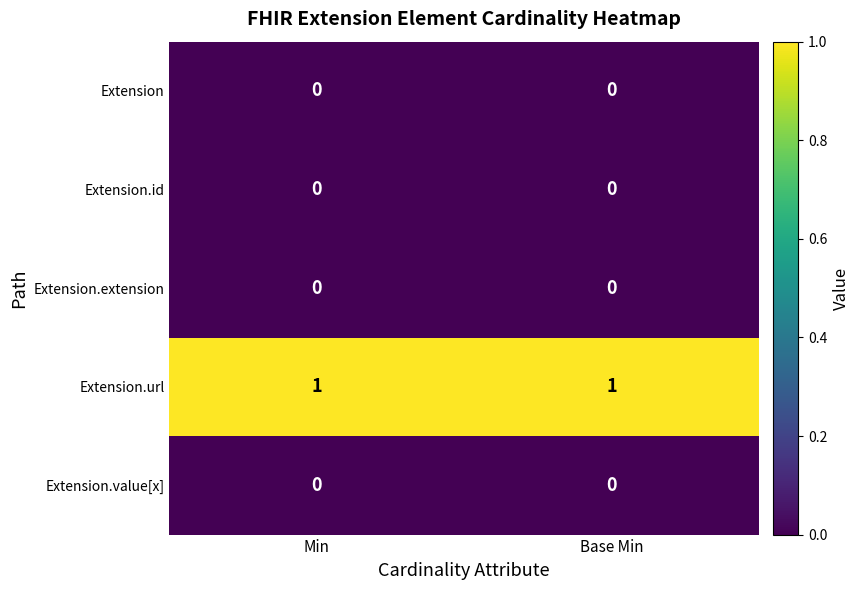

Reading left to right, list all the values displayed in this chart.

Extension: 0	0
Extension.id: 0	0
Extension.extension: 0	0
Extension.url: 1	1
Extension.value[x]: 0	0